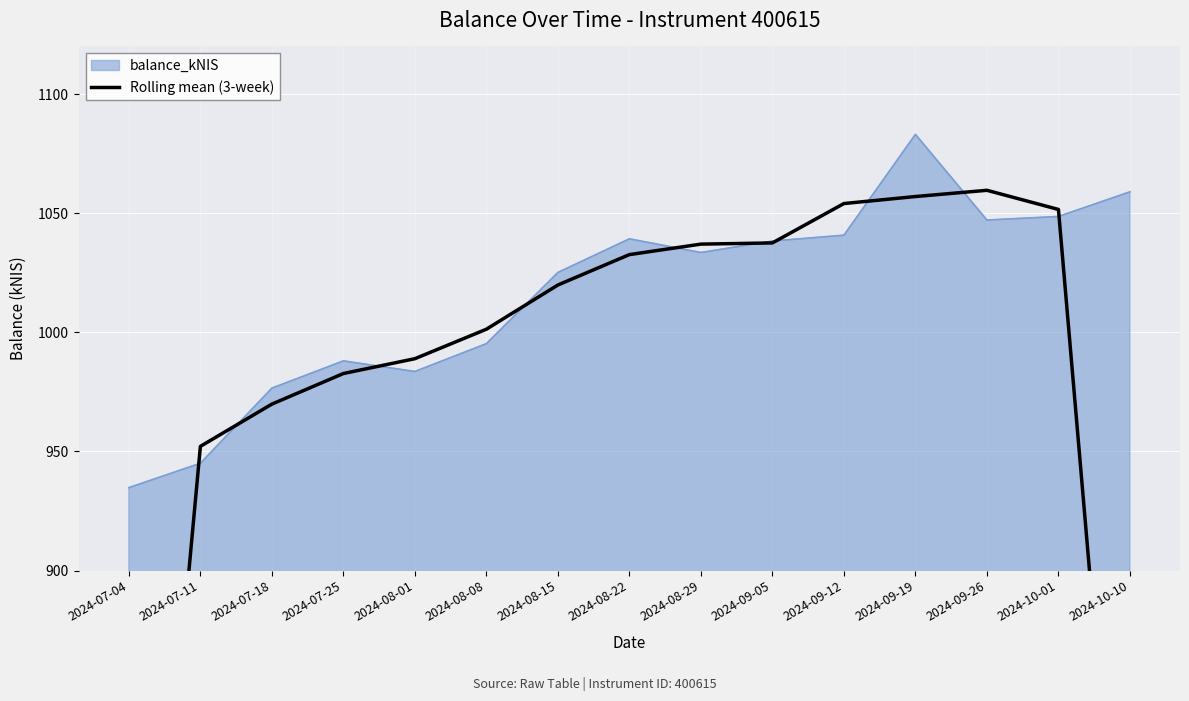

How many points are higher than both their immediate neighbors (excluding endpoints)?

1